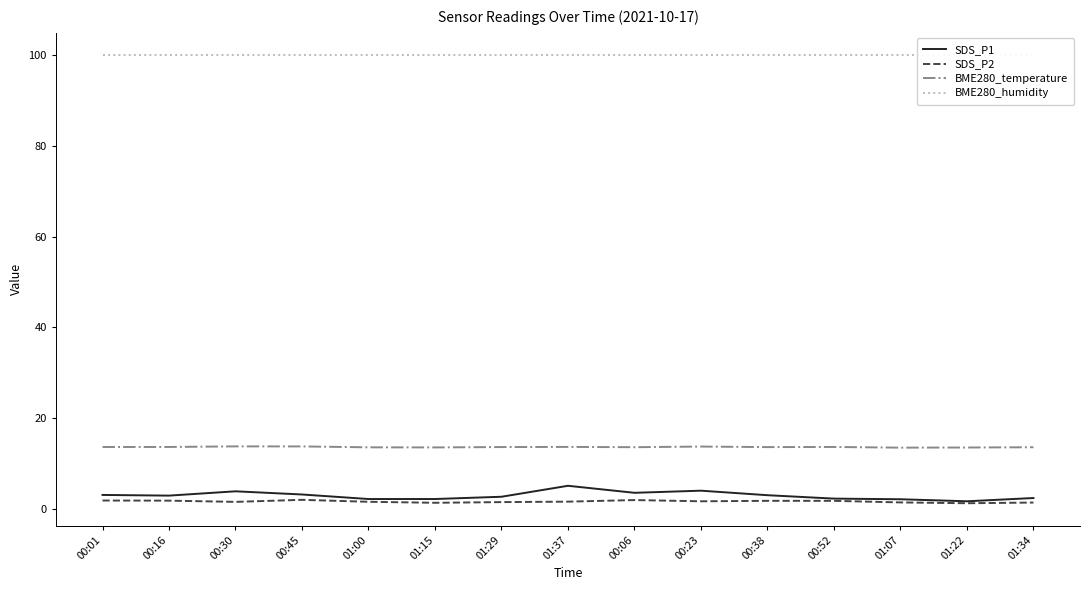

Does the chart display data point markers on the line(s)?

No